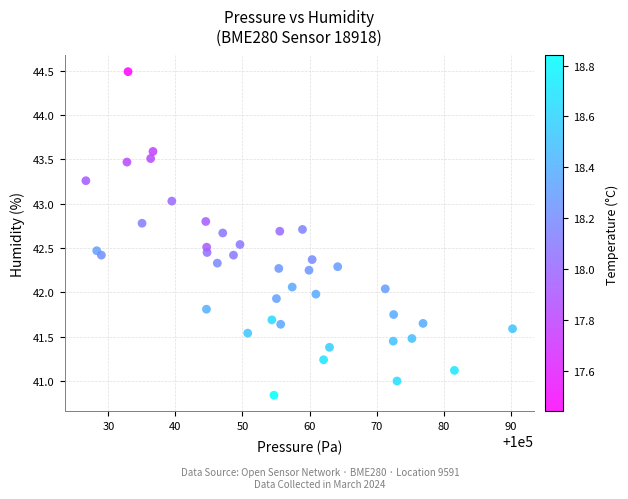

What is the range of X values (max minus min)?

63.6